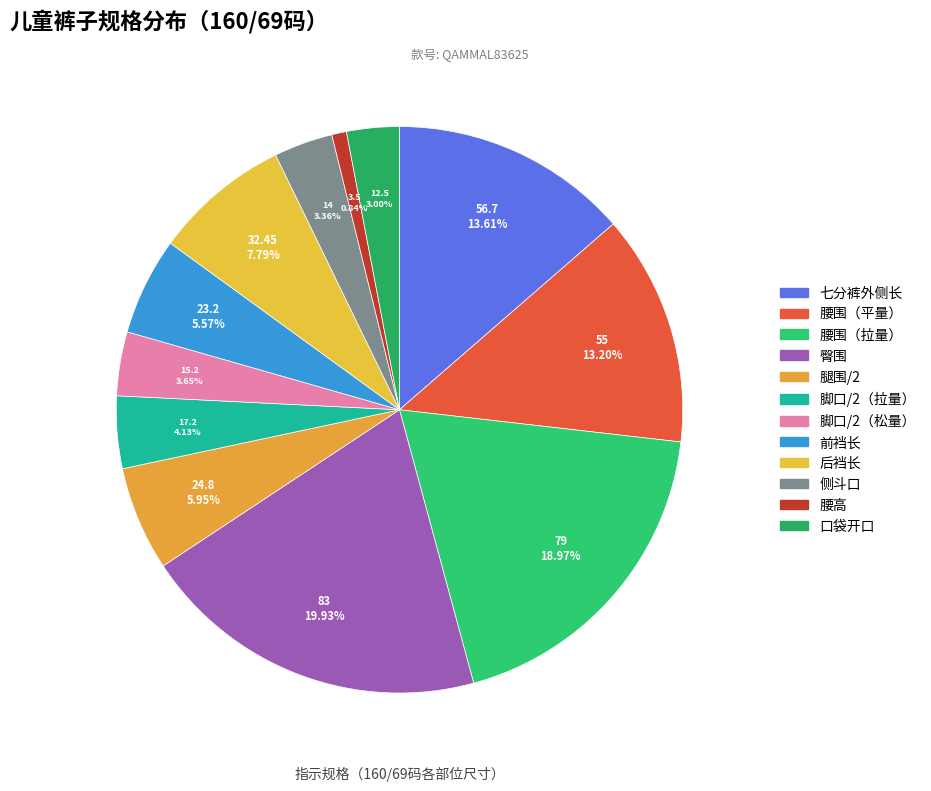

What percentage do 臀围 and 口袋开口 together represent?

22.9%